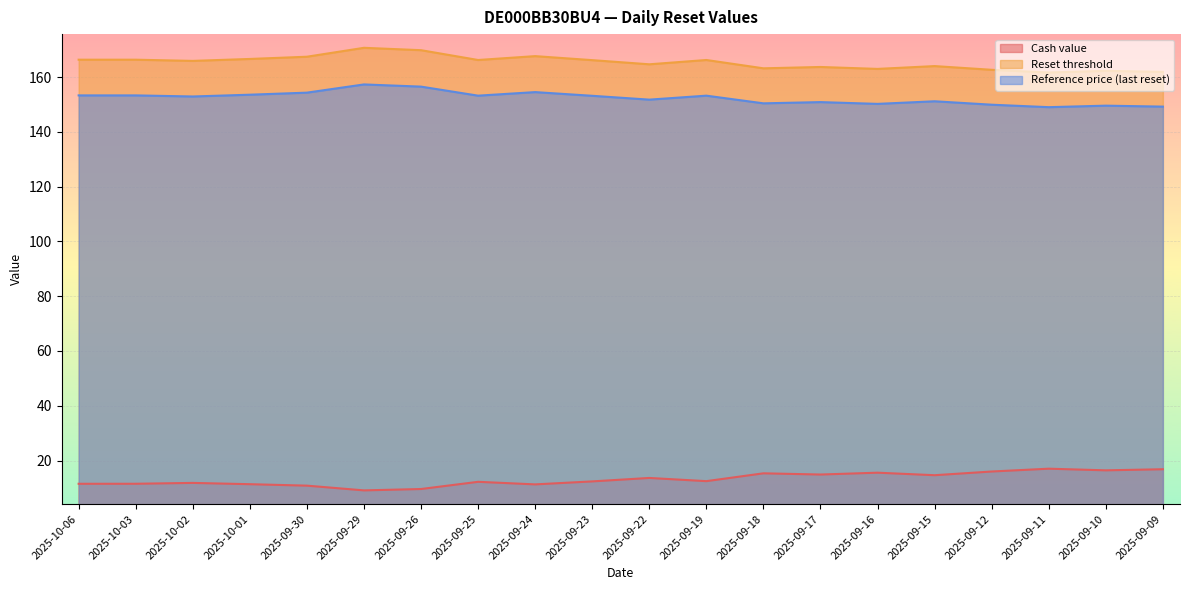

List the series in order of their peak value, highest first.

Reset threshold, Reference price (last reset), Cash value